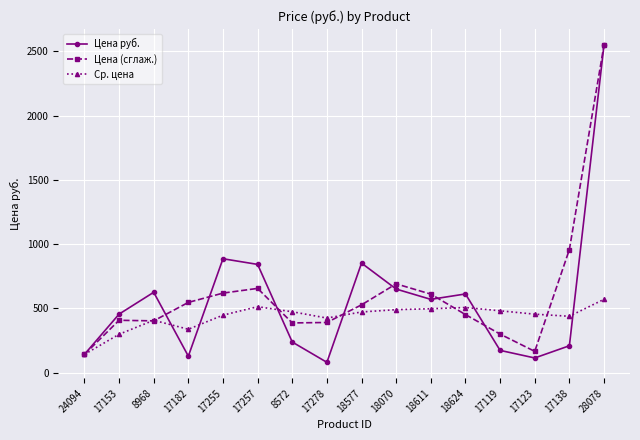

Where is the first local maximum for Цена руб.?

8968